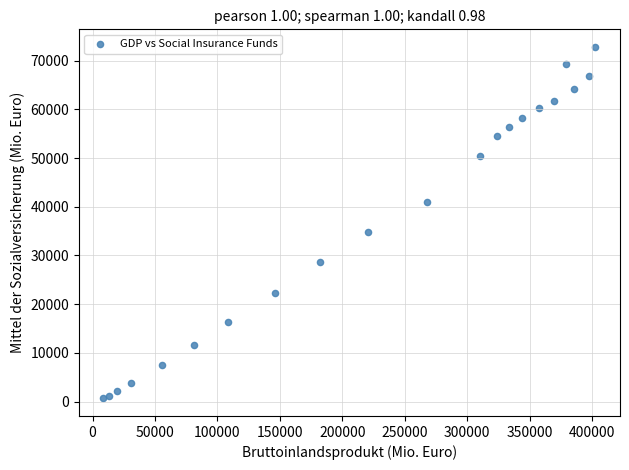

What Y value in the scatter plot is closest to 36737?

34728